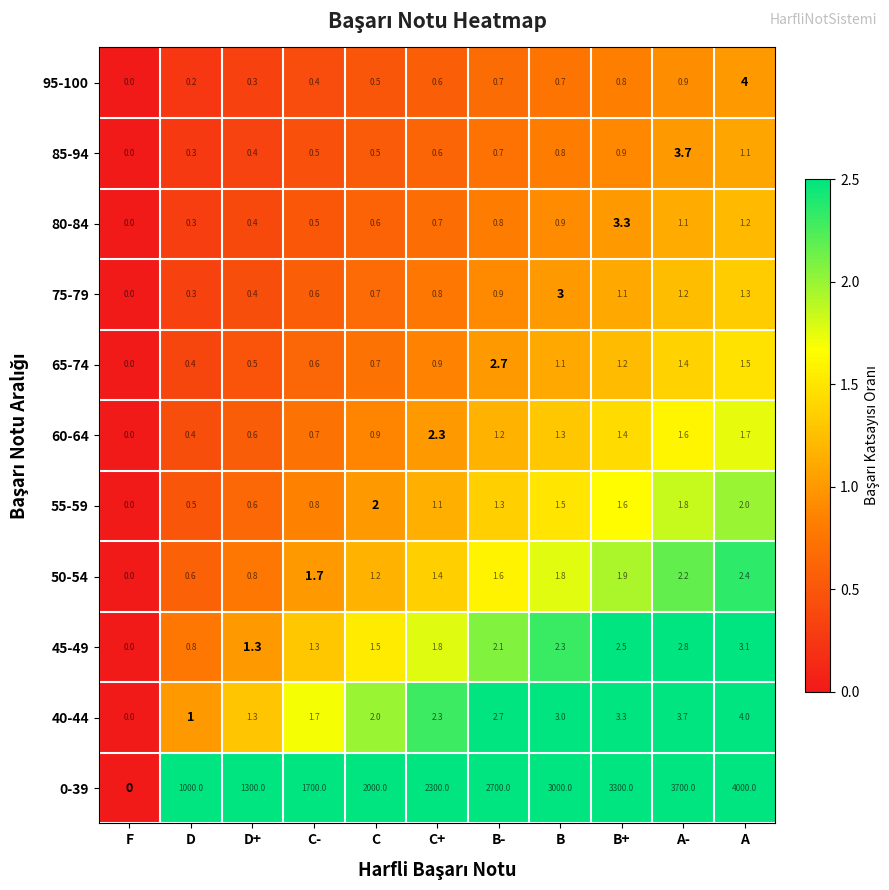

What is the approximate value of 55-59 at C-?

0.8